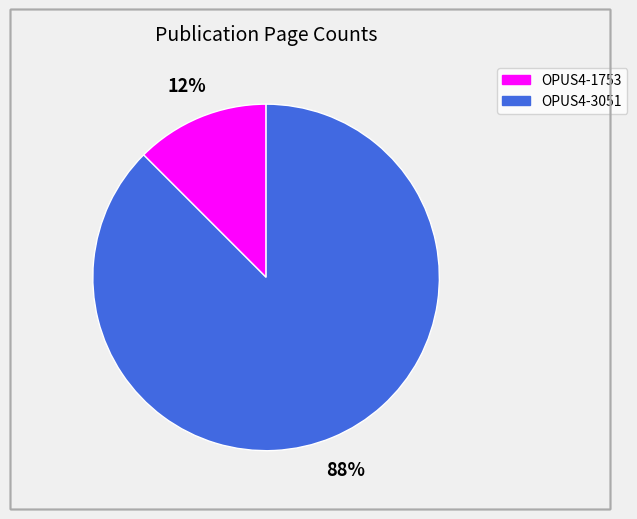

Count the number of slices in the pie.

2